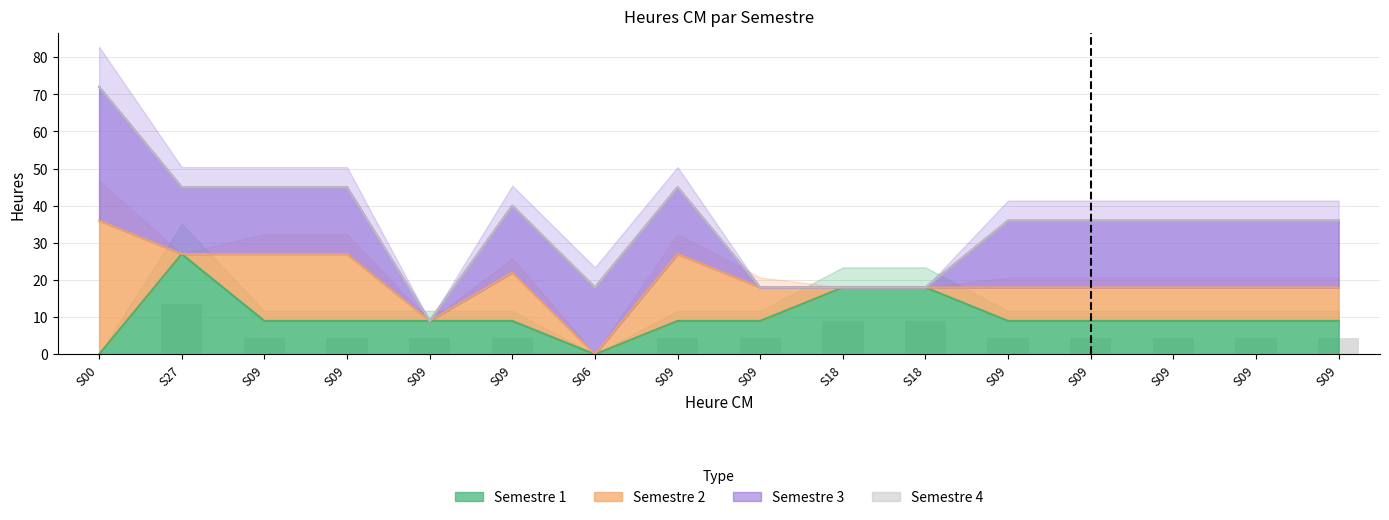

How many bars are there in each group?

4